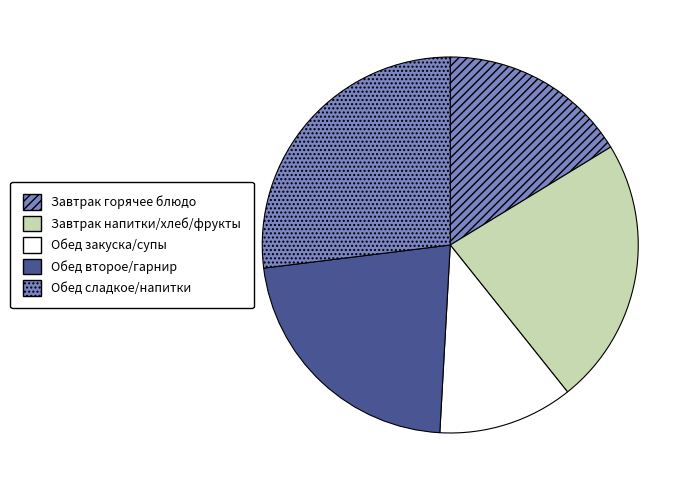

Count the number of slices in the pie.

5